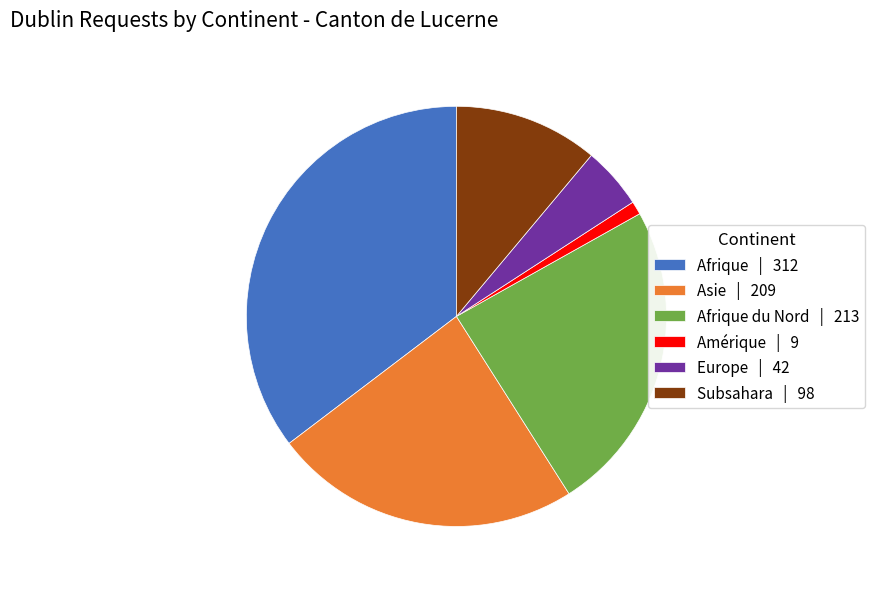

Does Asie | 209 represent more than half of the total?

No